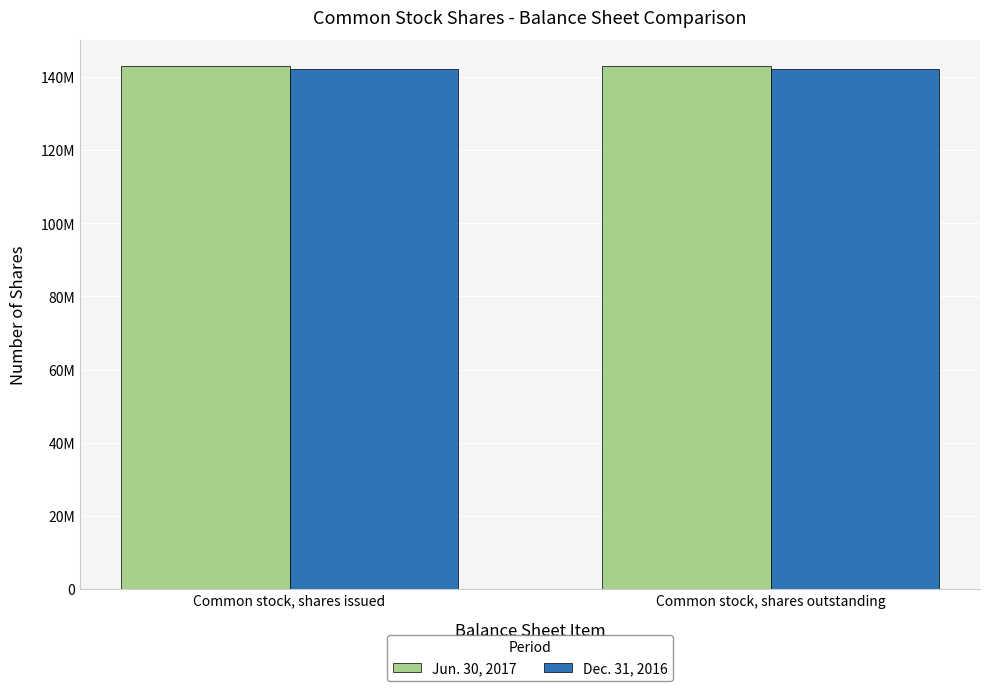

Reading left to right, extract all data points from this chart.

Jun. 30, 2017: Common stock, shares issued=142981000	Common stock, shares outstanding=142981000
Dec. 31, 2016: Common stock, shares issued=142193000	Common stock, shares outstanding=142193000